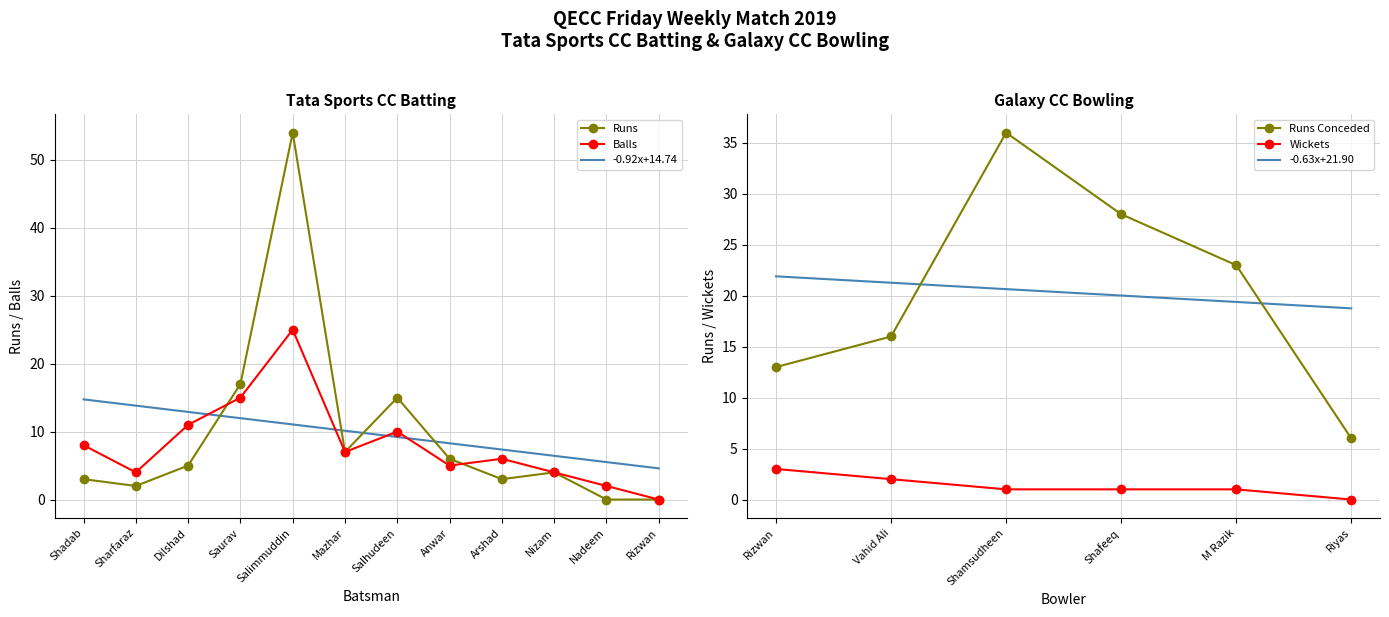

Which series has the widest spread of values?

Runs